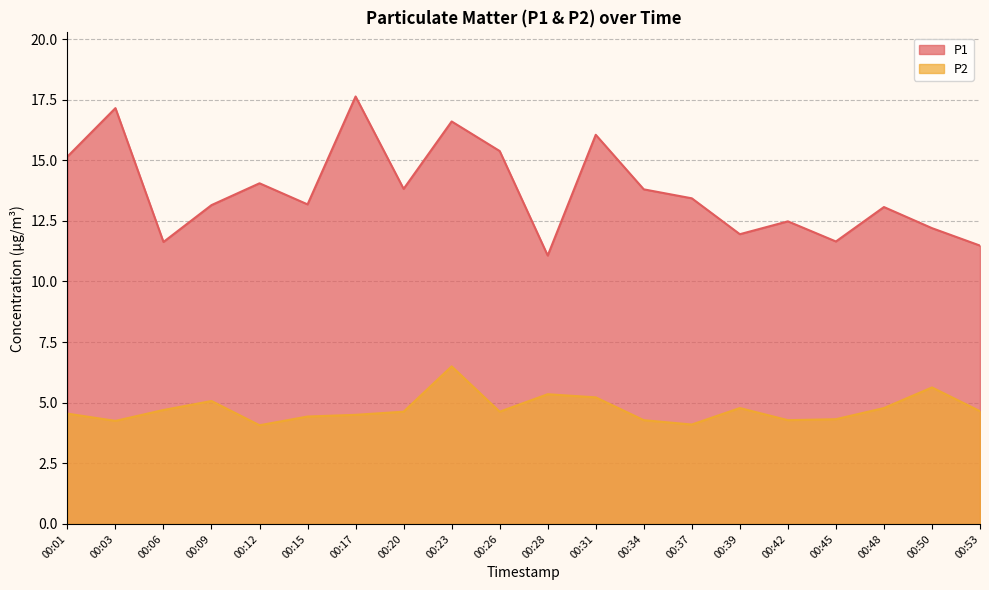

Is it true that P1 equals 13.2 at 00:09?

True